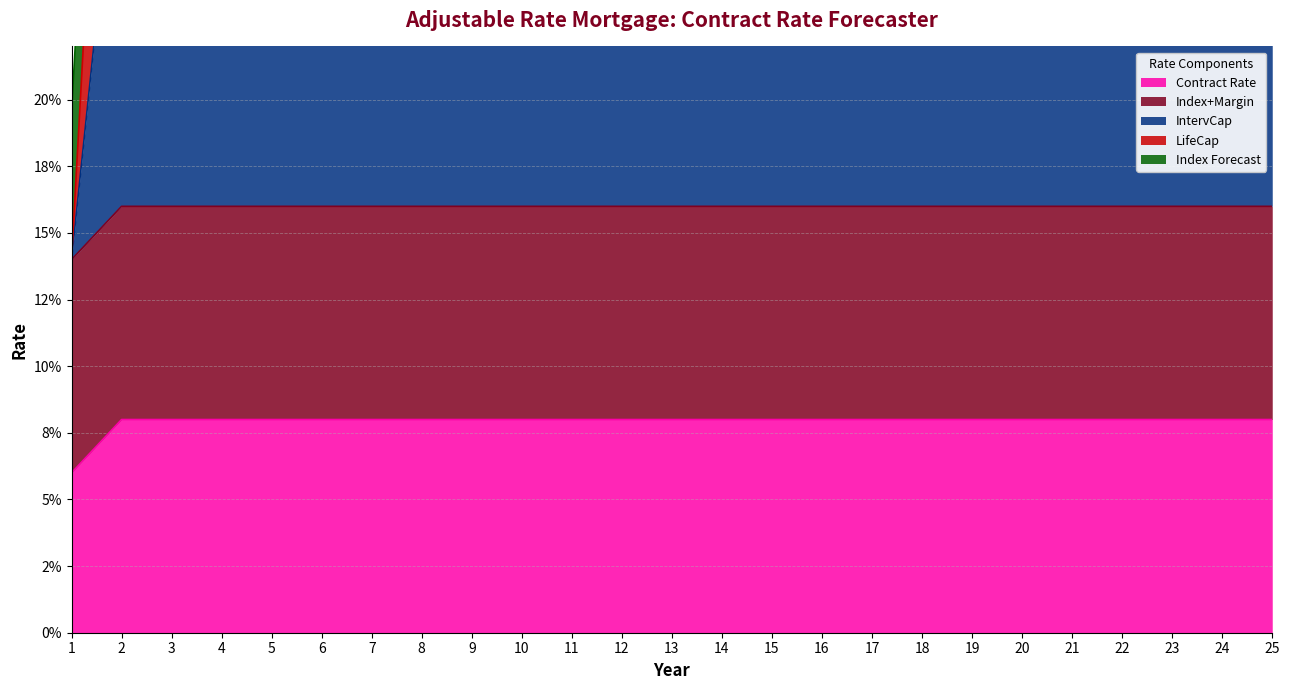

What is the spread (max minus min) of values at 9?

0.3